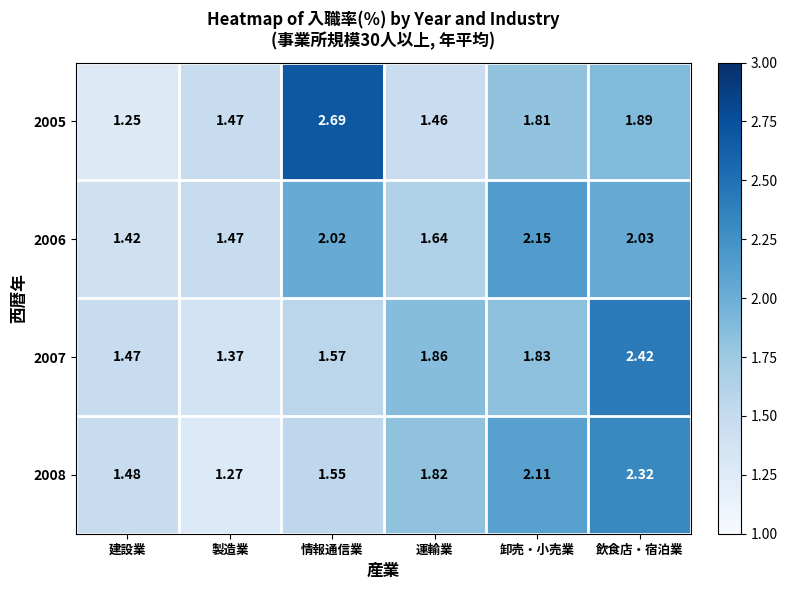

What is the total value across all series at 製造業?

5.6